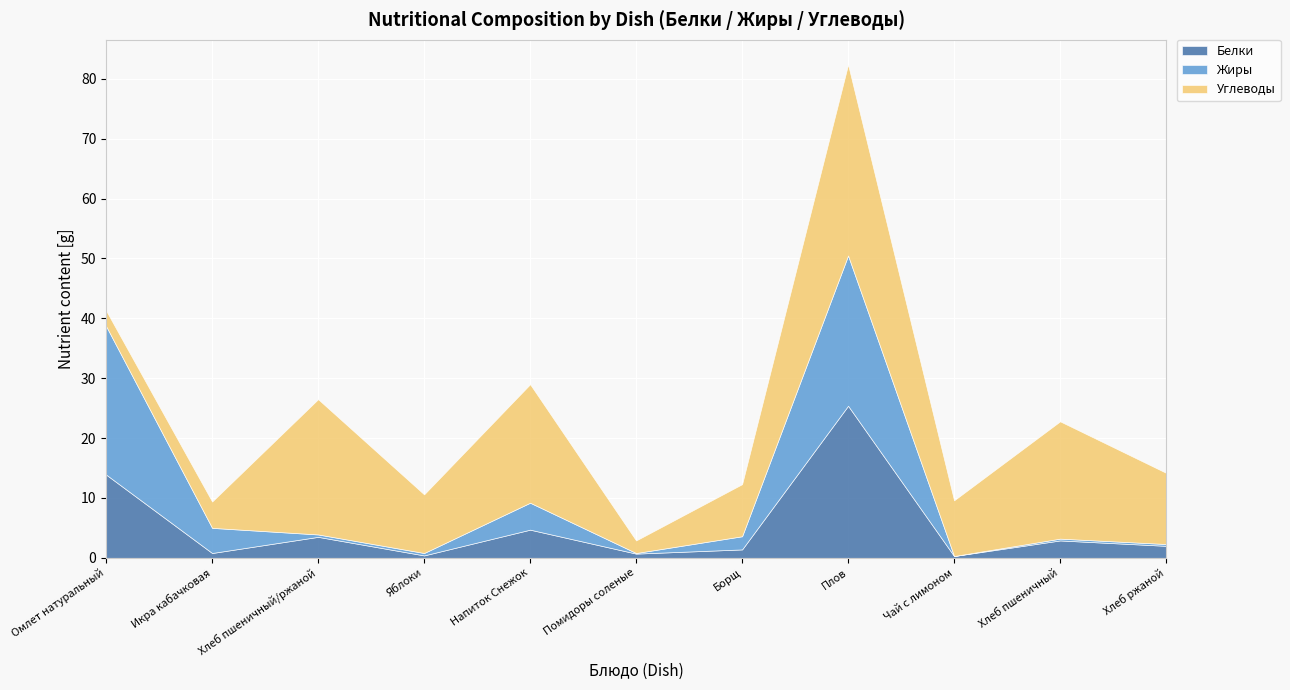

The Жиры series shows 0.1 at Хлеб пшеничный. True or false?

False